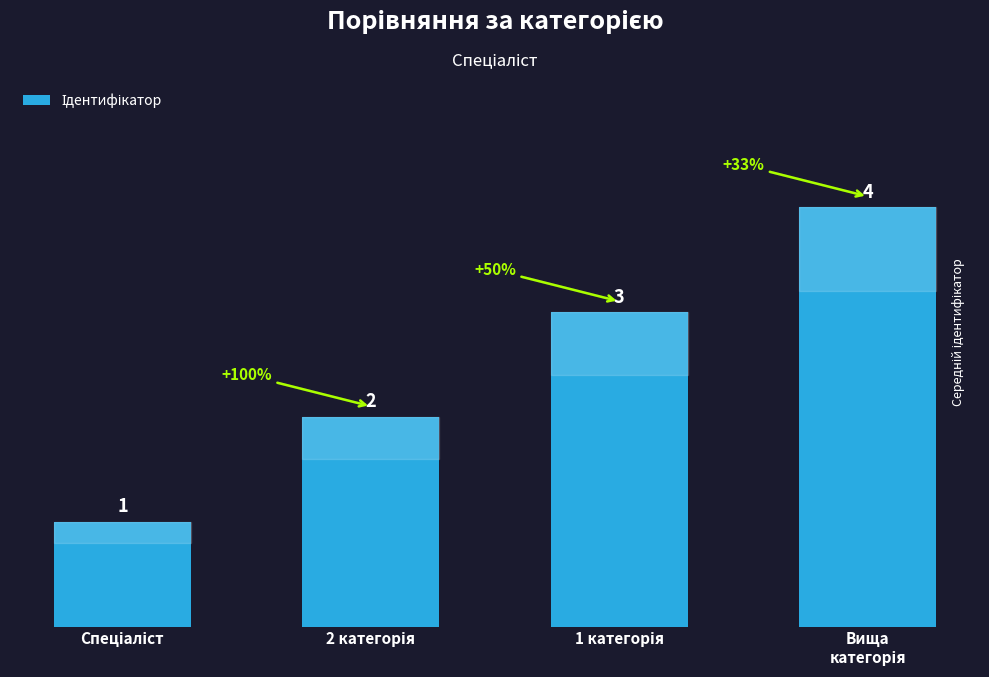

What is the value of the 3rd bar from the left?

3